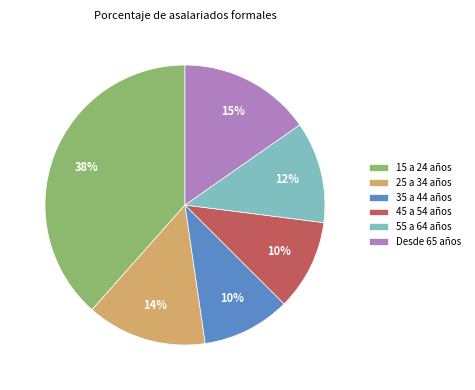

Approximately how many times larger is the value at 25 a 34 años compared to 35 a 44 años?

1.4